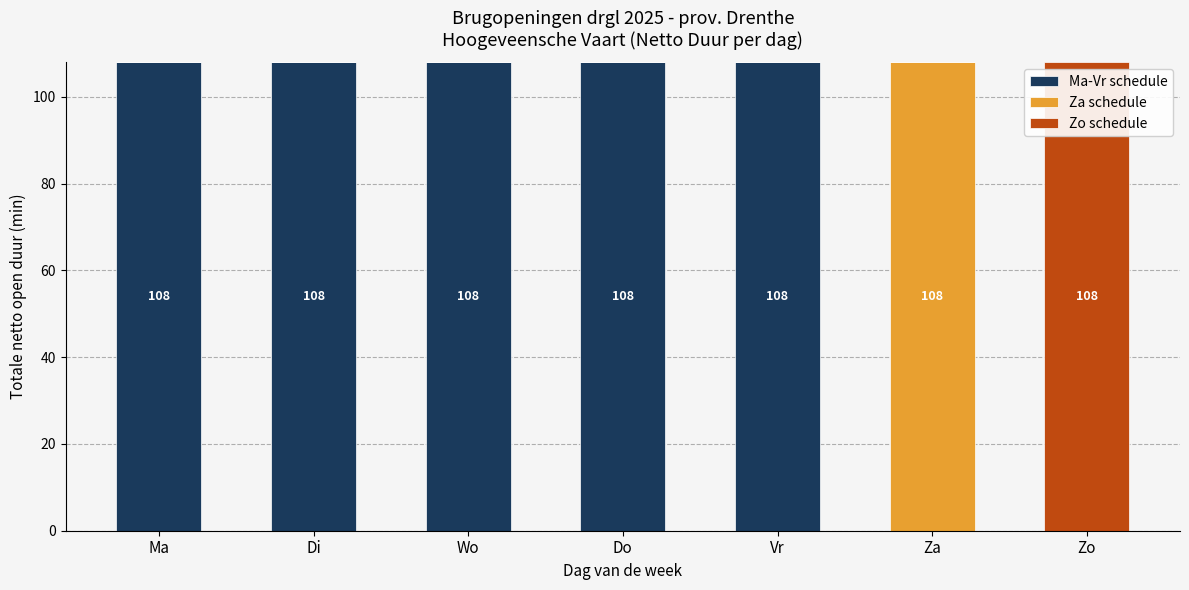

What are all the series names shown in the legend?

Ma-Vr schedule, Za schedule, Zo schedule